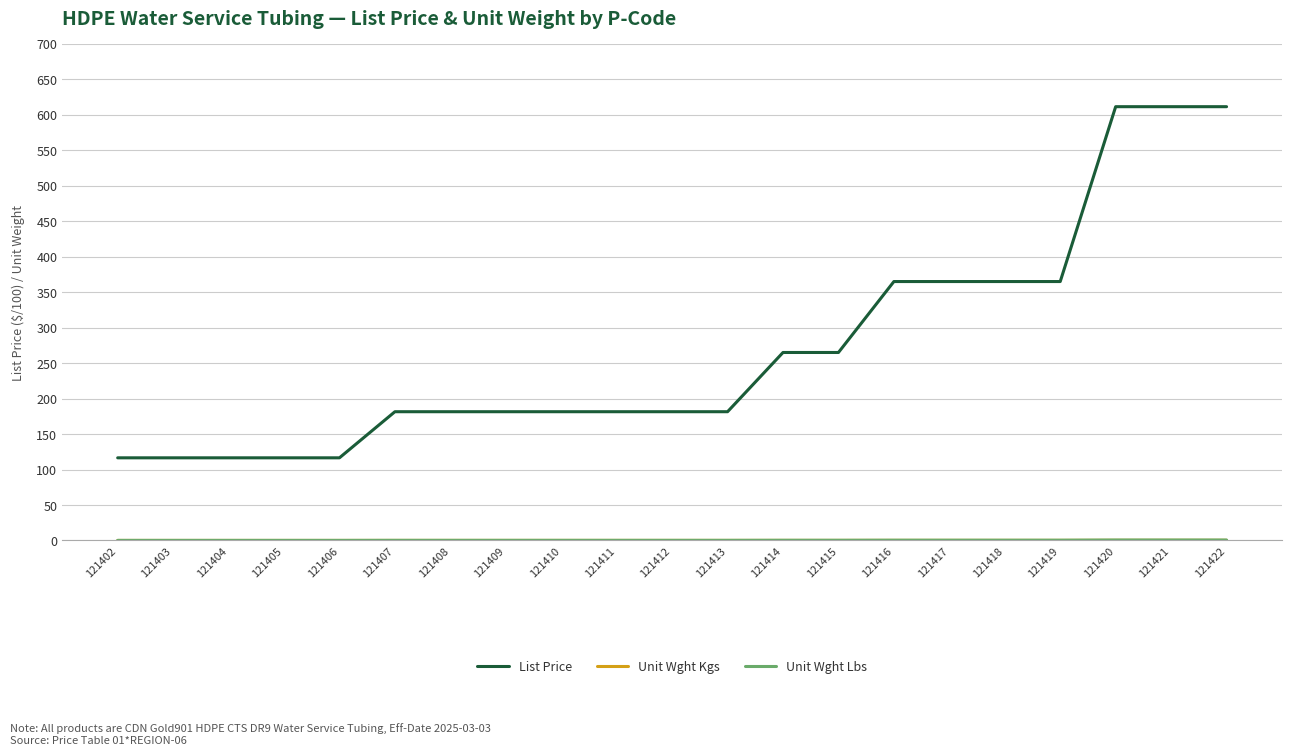

Which series has the largest total across all categories?

List Price